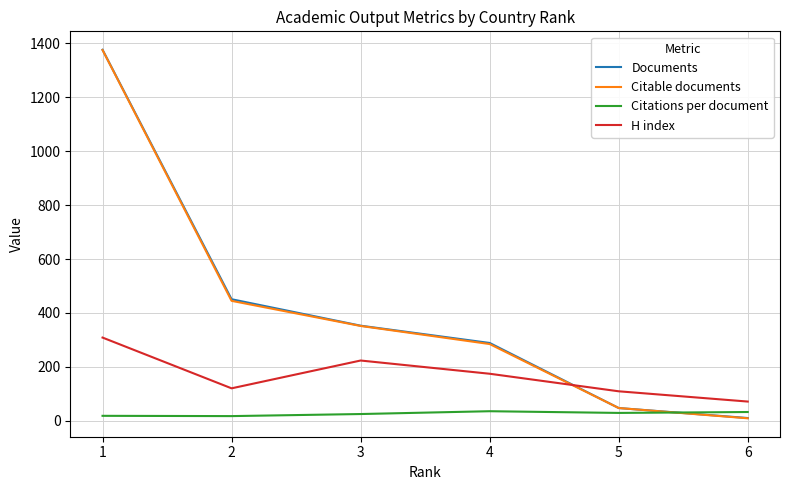

How many times do Documents and H index cross each other?

1